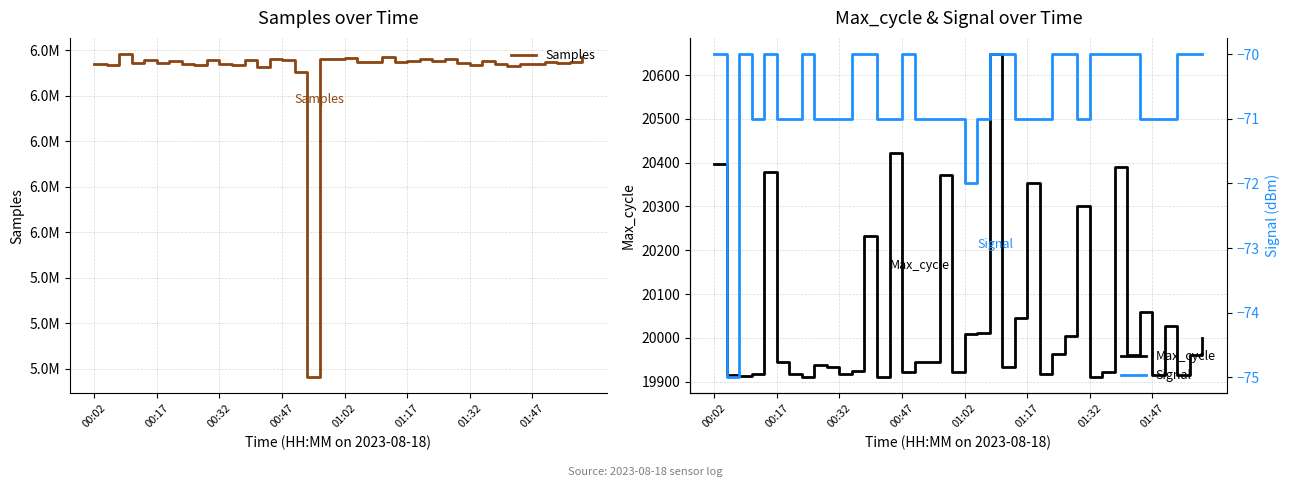

Is the value of Samples at 01:32 greater than the value of Signal at 00:05?

Yes